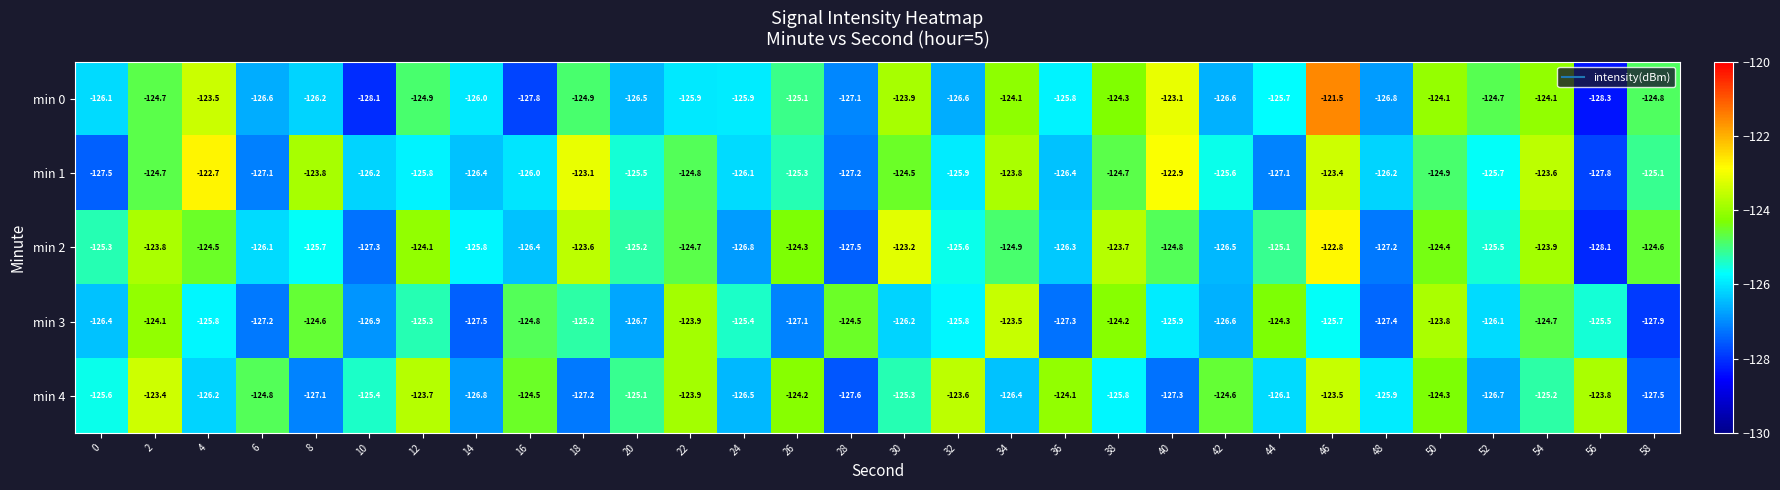

What is the total value across all series at 14?

-632.5